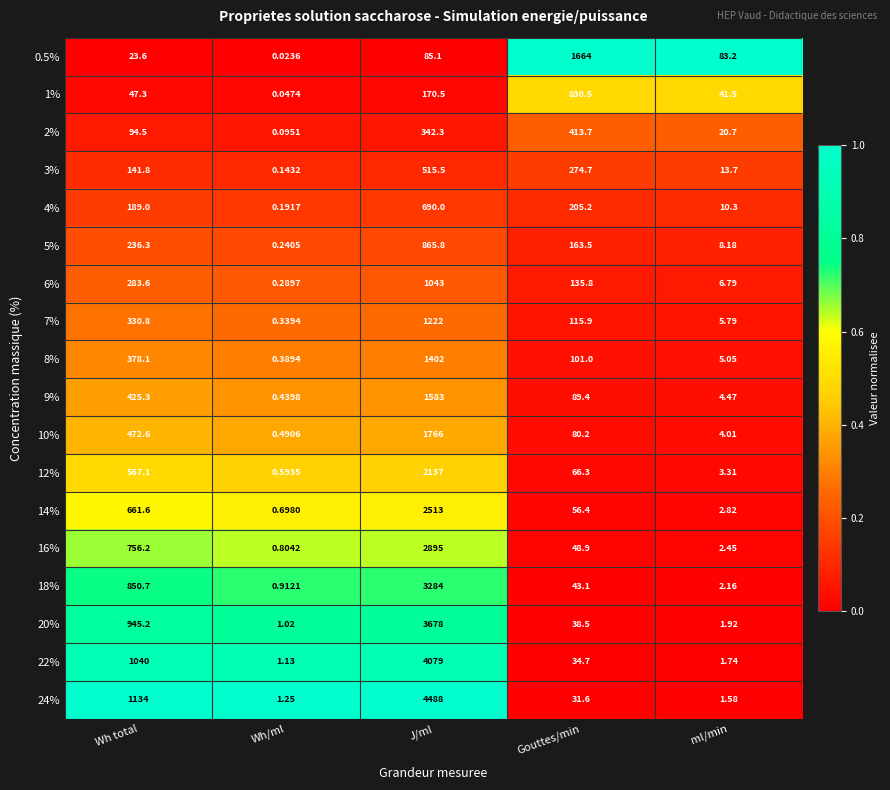

At which label does 22% first exceed 34?

Wh total